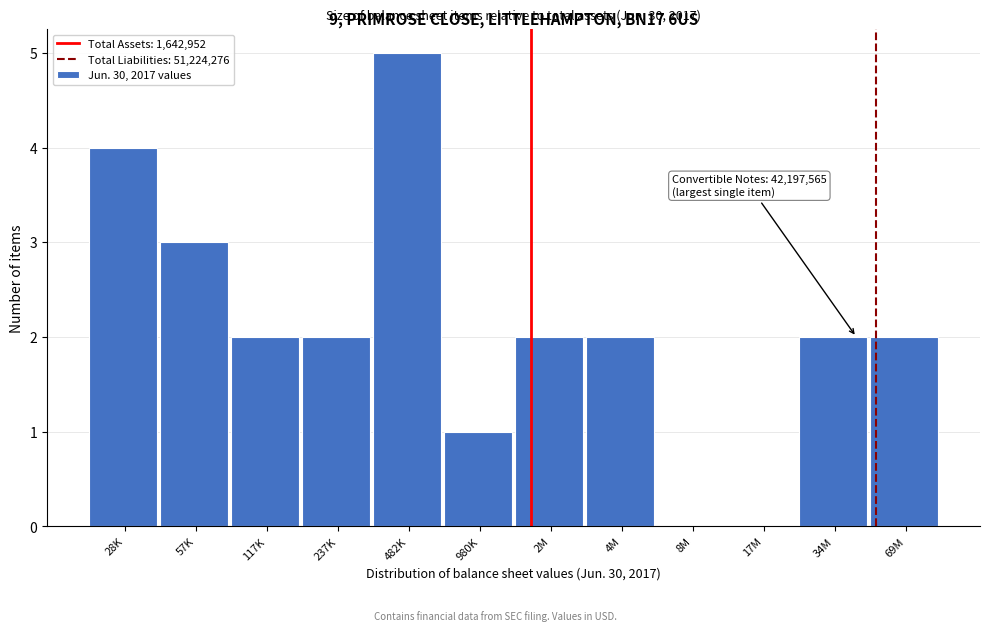

Reading left to right, what are all the values shown in this chart?

28K=4	57K=3	117K=2	237K=2	482K=5	980K=1	2M=2	4M=2	8M=0	17M=0	34M=2	69M=2